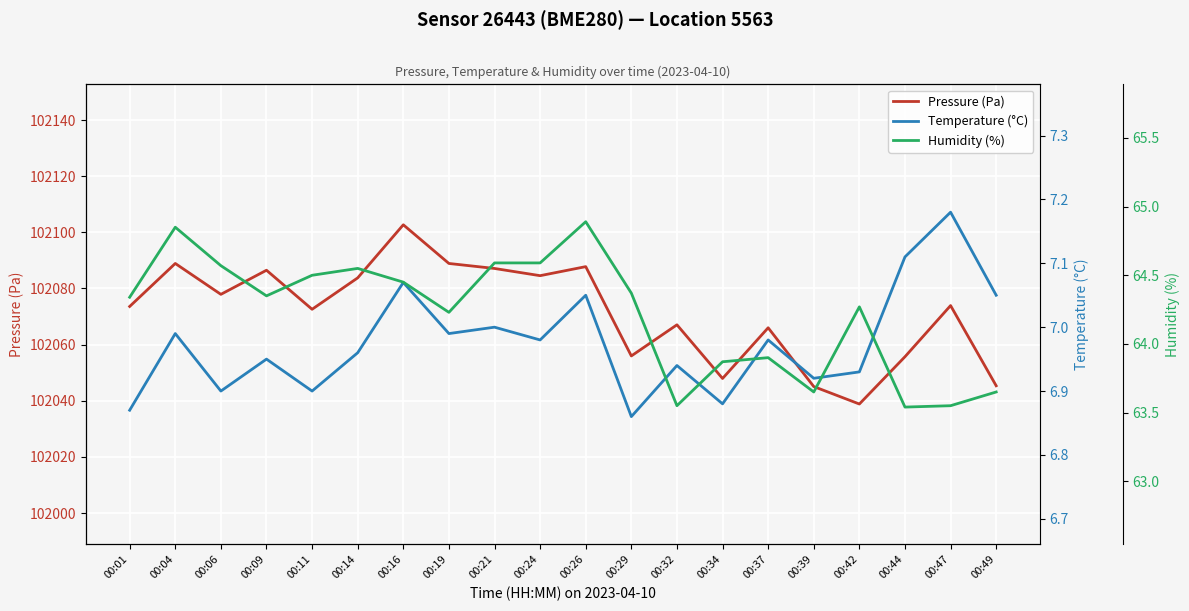

List the labels in order of Humidity (%) value, smallest first.

00:44, 00:32, 00:47, 00:39, 00:49, 00:34, 00:37, 00:19, 00:42, 00:01, 00:09, 00:29, 00:16, 00:11, 00:14, 00:06, 00:21, 00:24, 00:04, 00:26